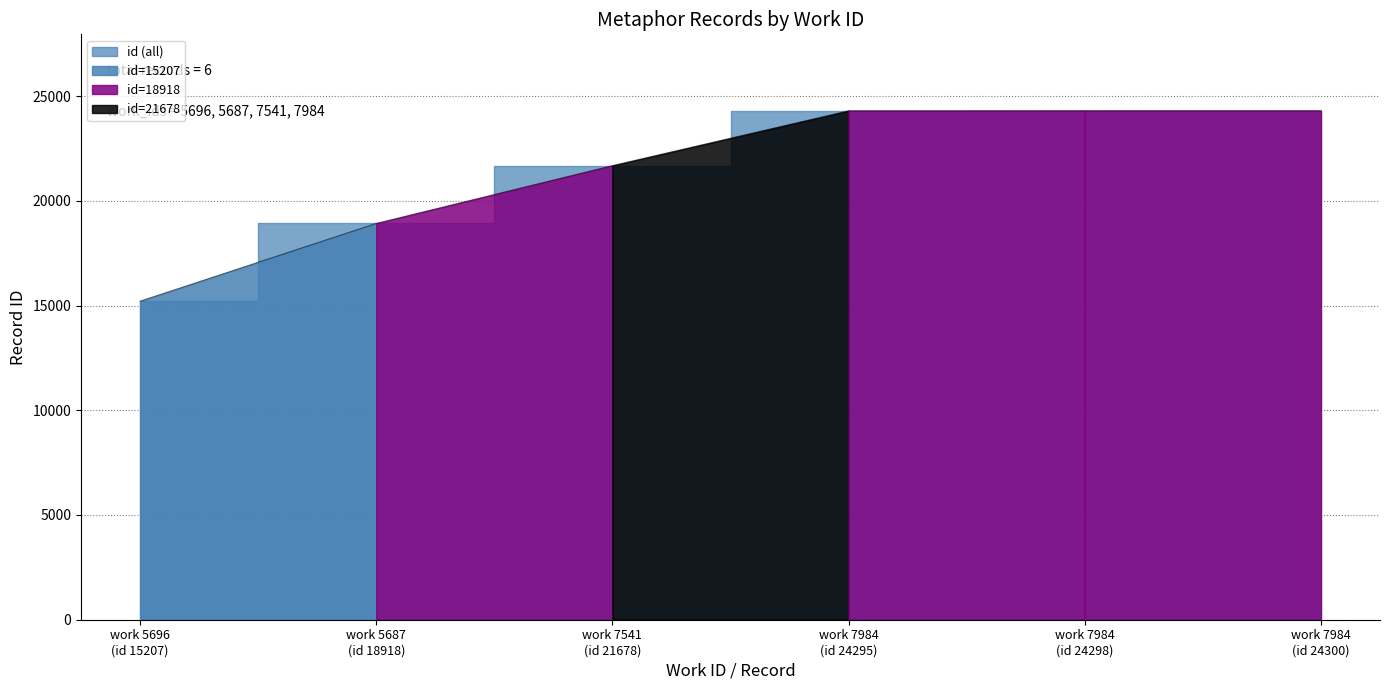

At which label is the value closest to 19753?

work 5687 (id 18918)